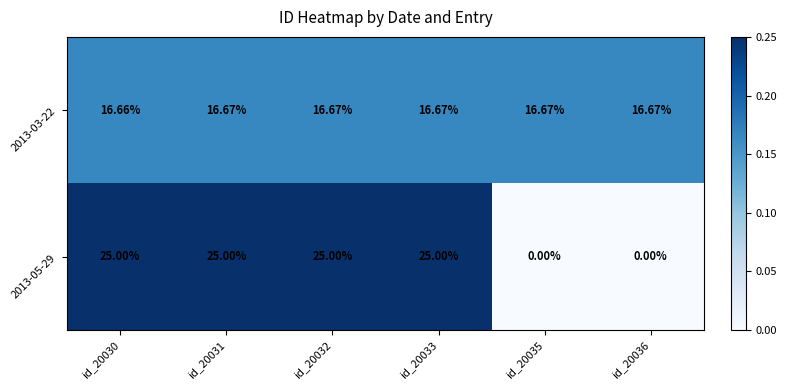

Is the value of 2013-03-22 at id_20035 greater than the value of 2013-05-29 at id_20033?

No